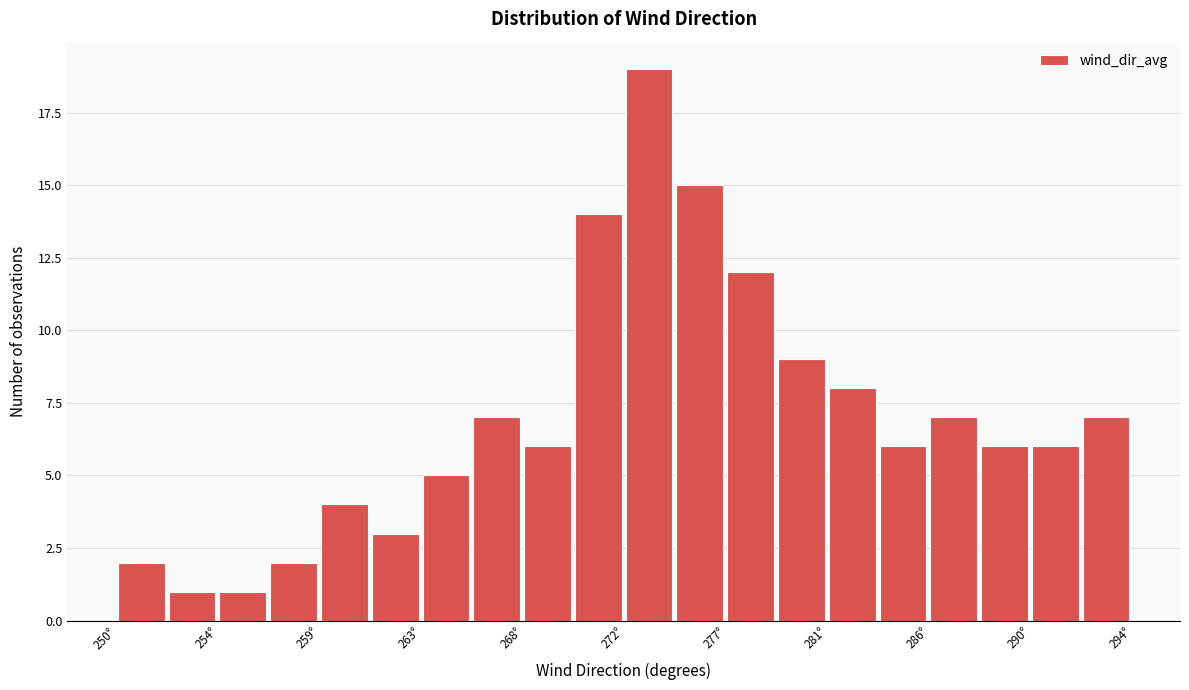

How tall is the bar that spans 283.5 to 285.5 on the x-axis? Neither the bar edges nor the heights are printed on the chart, so give them approximately, as read against the axes.

6